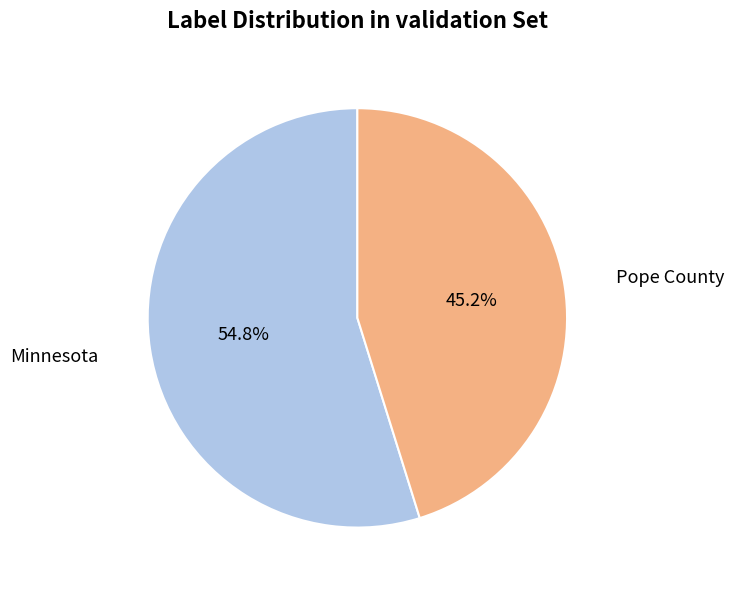

To the nearest percent, what is the difference between the largest and smallest slice percentages?

10%